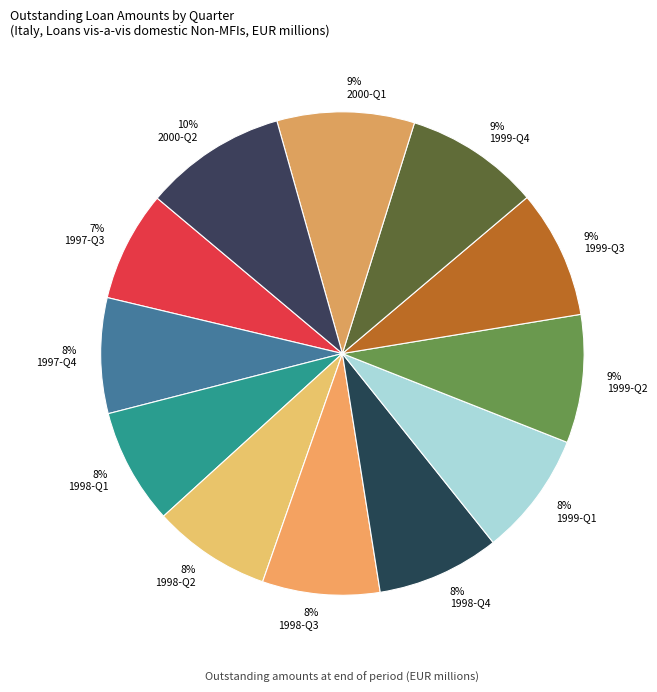

Rank the categories by value from highest to lowest.

2000-Q2, 2000-Q1, 1999-Q4, 1999-Q2, 1999-Q3, 1999-Q1, 1998-Q4, 1998-Q2, 1998-Q3, 1998-Q1, 1997-Q4, 1997-Q3